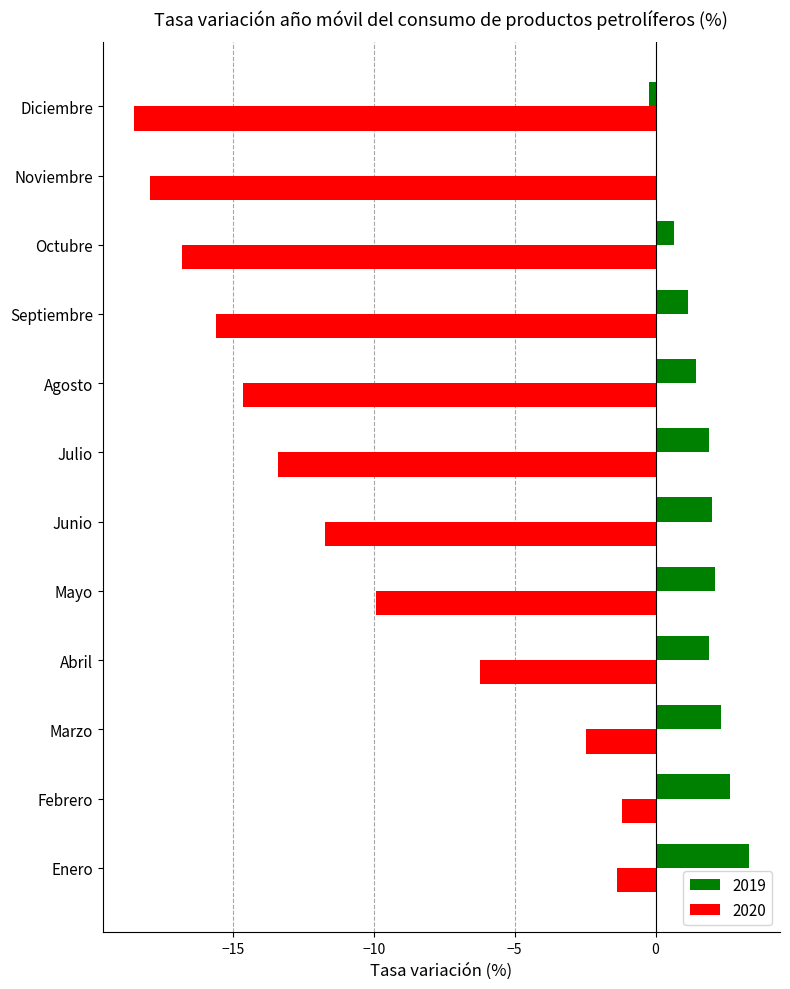

What is the greatest value displayed?

3.3